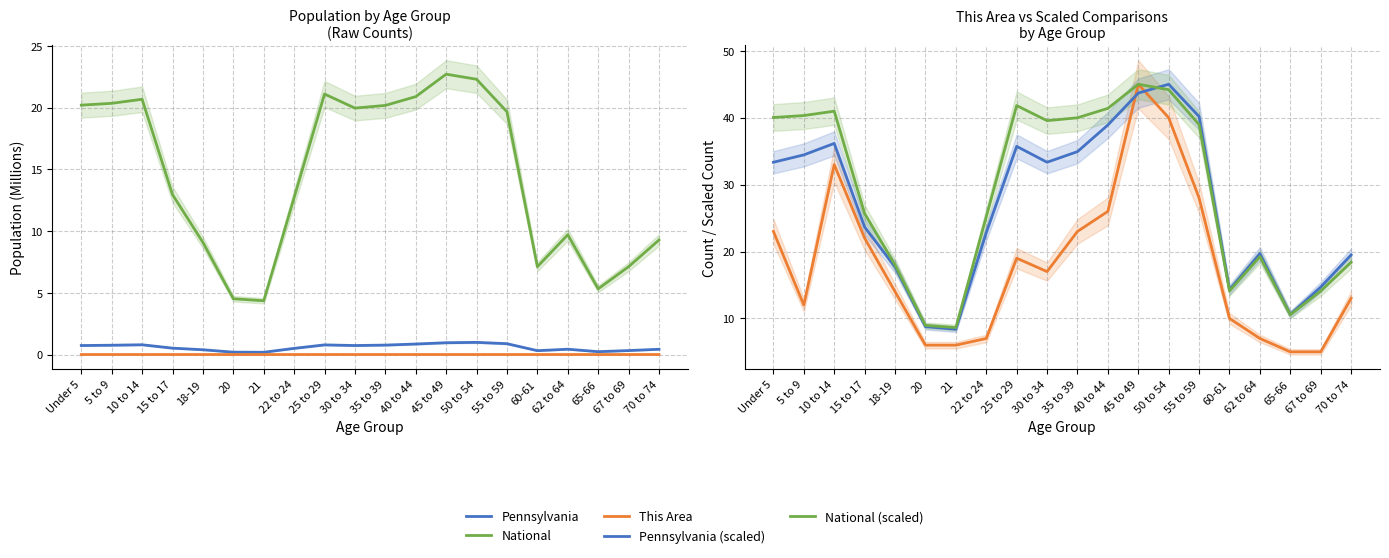

Reading left to right, extract all data points from this chart.

Pennsylvania: Under 5=0.7	5 to 9=0.8	10 to 14=0.8	15 to 17=0.5	18-19=0.4	20=0.2	21=0.2	22 to 24=0.5	25 to 29=0.8	30 to 34=0.7	35 to 39=0.8	40 to 44=0.9	45 to 49=1.0	50 to 54=1.0	55 to 59=0.9	60-61=0.3	62 to 64=0.4	65-66=0.2	67 to 69=0.3	70 to 74=0.4
National: Under 5=20.2	5 to 9=20.3	10 to 14=20.7	15 to 17=13.0	18-19=9.1	20=4.5	21=4.4	22 to 24=12.7	25 to 29=21.1	30 to 34=20.0	35 to 39=20.2	40 to 44=20.9	45 to 49=22.7	50 to 54=22.3	55 to 59=19.7	60-61=7.1	62 to 64=9.7	65-66=5.3	67 to 69=7.1	70 to 74=9.3
This Area: Under 5=23.0	5 to 9=12.0	10 to 14=33.0	15 to 17=22.0	18-19=14.0	20=6.0	21=6.0	22 to 24=7.0	25 to 29=19.0	30 to 34=17.0	35 to 39=23.0	40 to 44=26.0	45 to 49=45.0	50 to 54=40.0	55 to 59=28.0	60-61=10.0	62 to 64=7.0	65-66=5.0	67 to 69=5.0	70 to 74=13.0
Pennsylvania (scaled): Under 5=33.3	5 to 9=34.4	10 to 14=36.2	15 to 17=23.7	18-19=17.7	20=8.8	21=8.4	22 to 24=22.8	25 to 29=35.7	30 to 34=33.3	35 to 39=34.9	40 to 44=38.9	45 to 49=43.7	50 to 54=45.0	55 to 59=40.2	60-61=14.3	62 to 64=19.7	65-66=10.6	67 to 69=14.7	70 to 74=19.5
National (scaled): Under 5=40.0	5 to 9=40.3	10 to 14=41.0	15 to 17=25.7	18-19=18.0	20=9.0	21=8.6	22 to 24=25.2	25 to 29=41.8	30 to 34=39.6	35 to 39=40.0	40 to 44=41.4	45 to 49=45.0	50 to 54=44.2	55 to 59=39.0	60-61=14.1	62 to 64=19.2	65-66=10.5	67 to 69=14.1	70 to 74=18.4